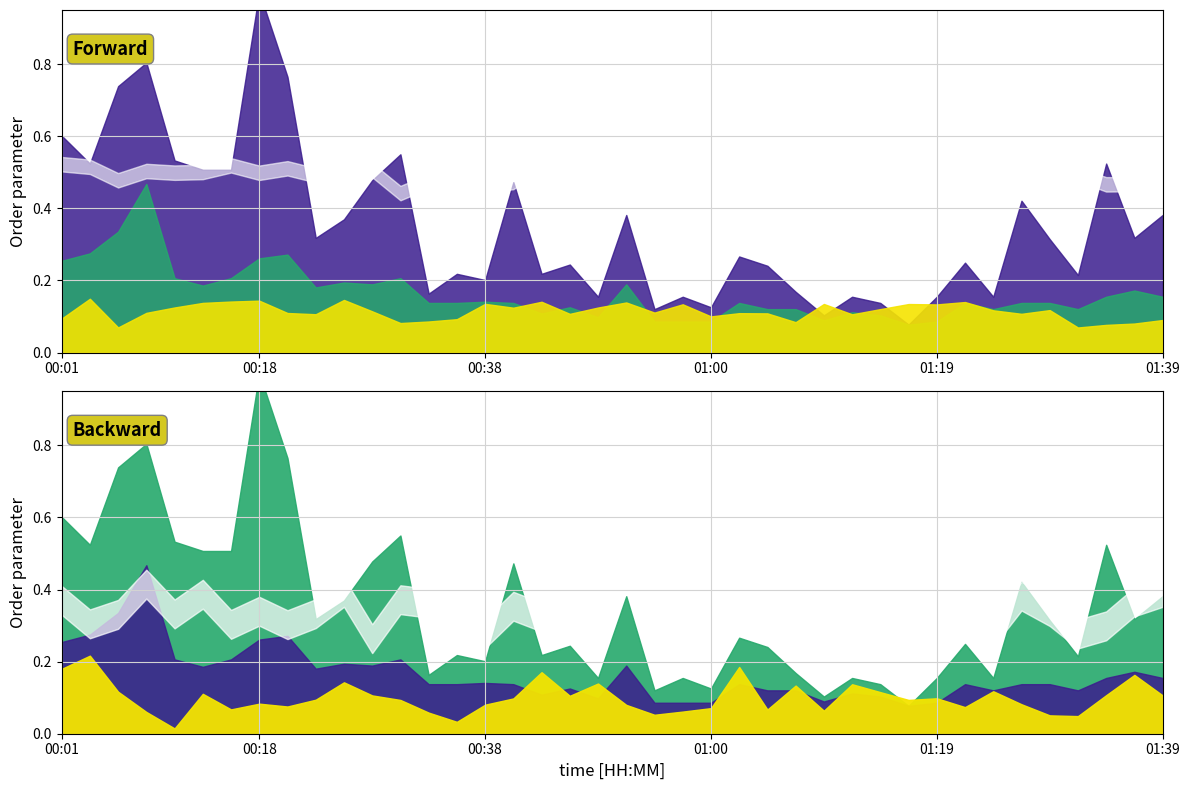

Rank the categories by P1 value from highest to lowest.

00:18, 00:08, 00:20, 00:06, 00:01, 00:30, 00:10, 00:03, 01:34, 00:13, 00:15, 00:28, 00:40, 01:26, 00:52, 01:39, 00:25, 00:23, 01:36, 01:29, 01:02, 01:22, 00:48, 01:05, 00:35, 00:42, 01:31, 00:38, 01:07, 00:33, 00:50, 00:57, 01:12, 01:19, 01:24, 01:14, 01:00, 00:55, 01:09, 01:17